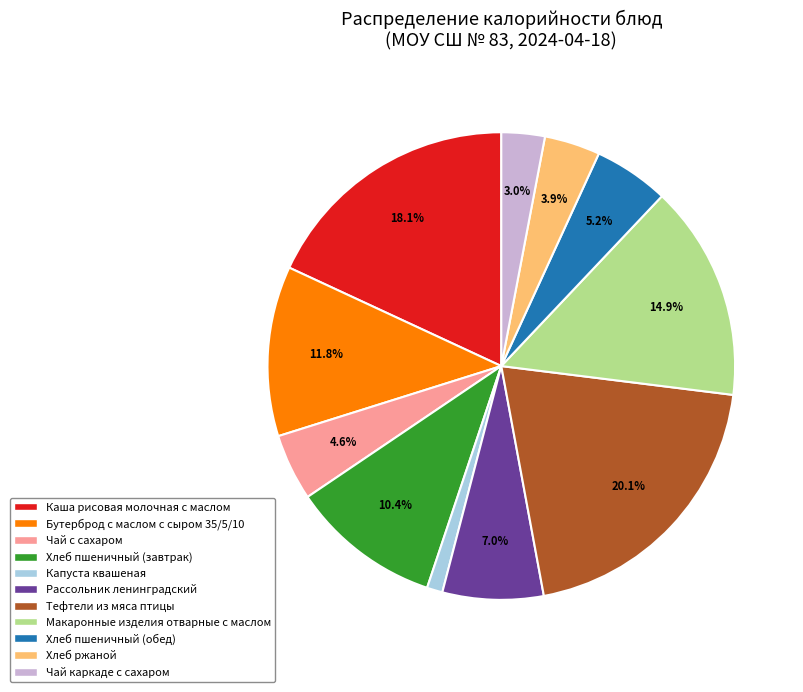

How much of the chart is everything except Хлеб ржаной?

96.1%